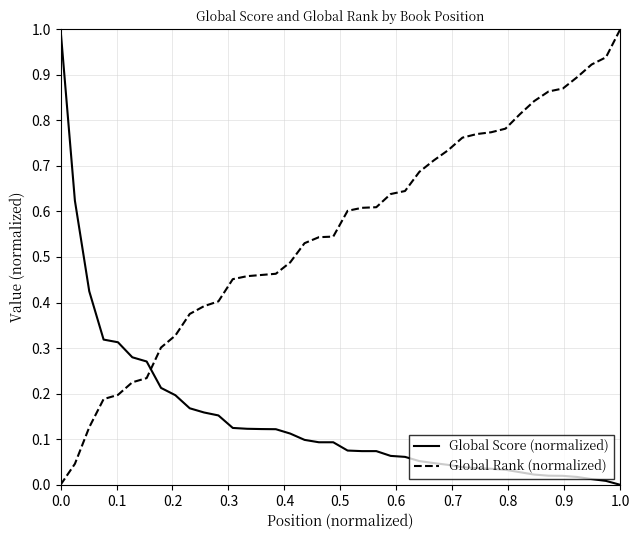

What is the maximum value shown in the chart?

1.0